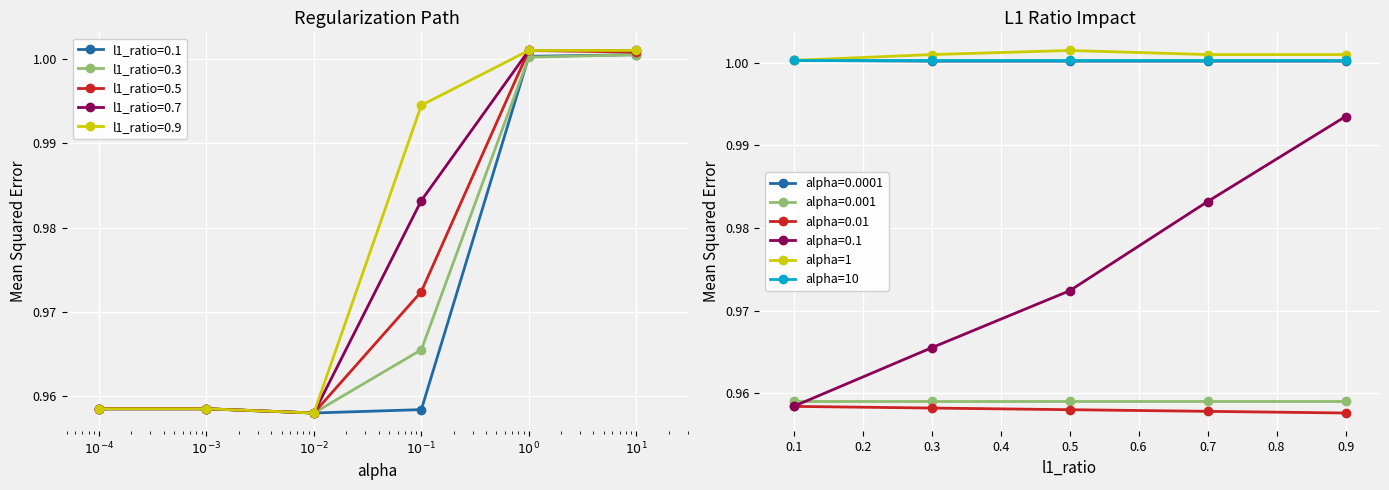

Is it true that alpha=0.001 equals 0.4 at 0.1?

False